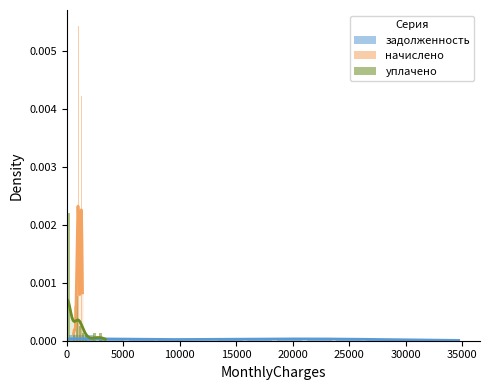

What are all the series names shown in the legend?

задолженность, начислено, уплачено